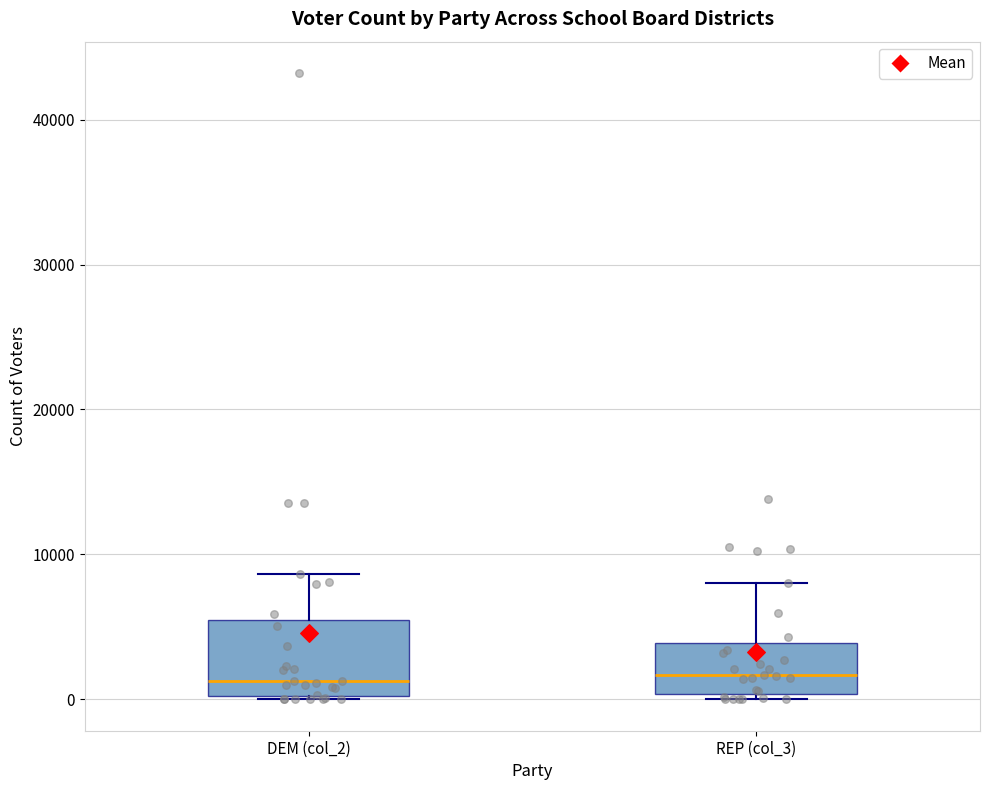

Which box is the tallest, from its lower edge to its upper edge?

DEM (col_2)